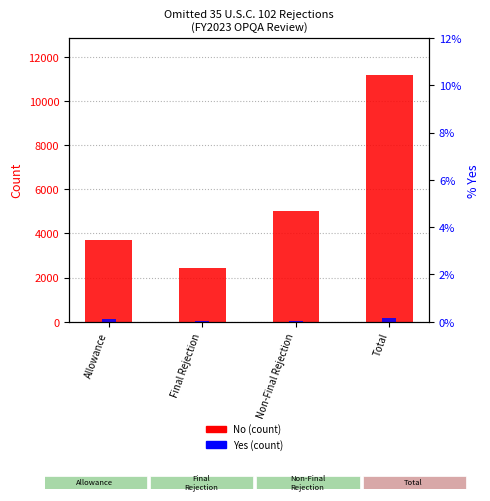

What is the label of the 2nd bar from the right?

Non-Final Rejection